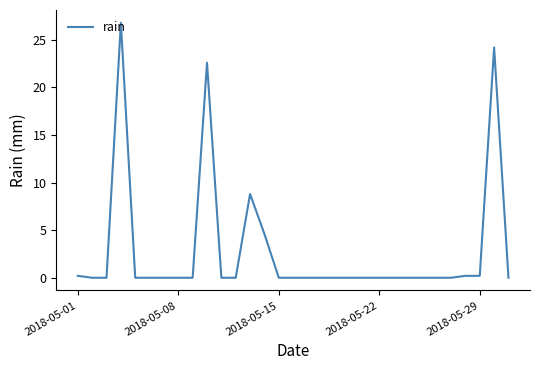

What is the difference between the maximum and minimum values?

26.8